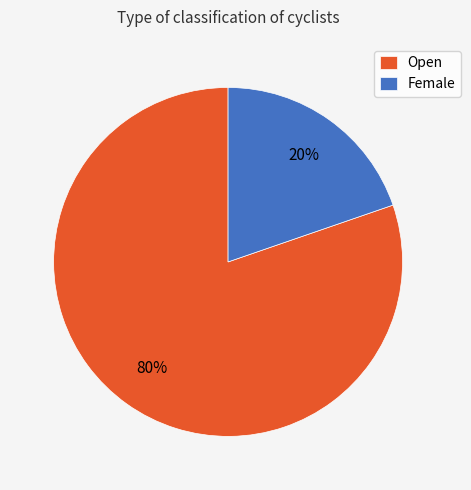

Does Female represent more than half of the total?

No